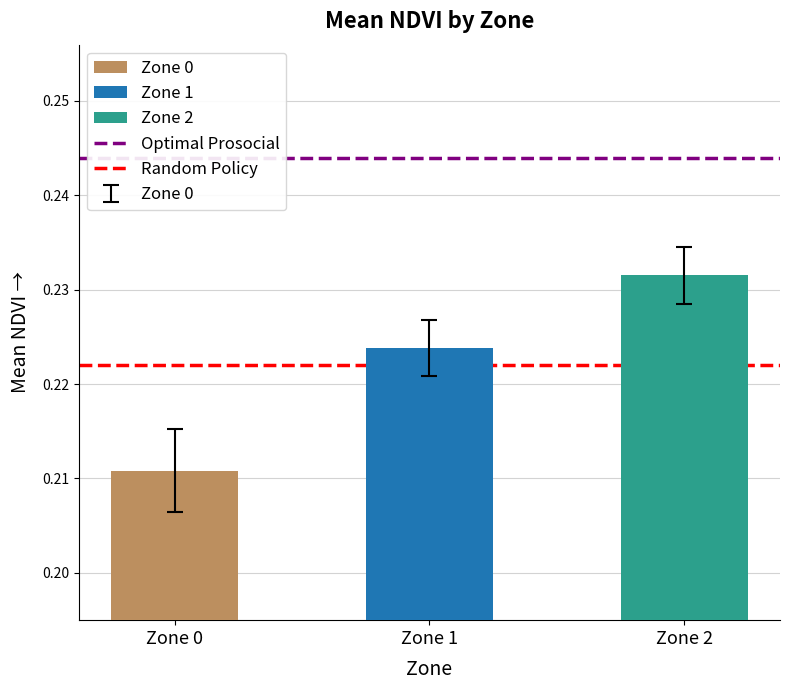

Between Zone 1 and Zone 0, which is larger?

Zone 1